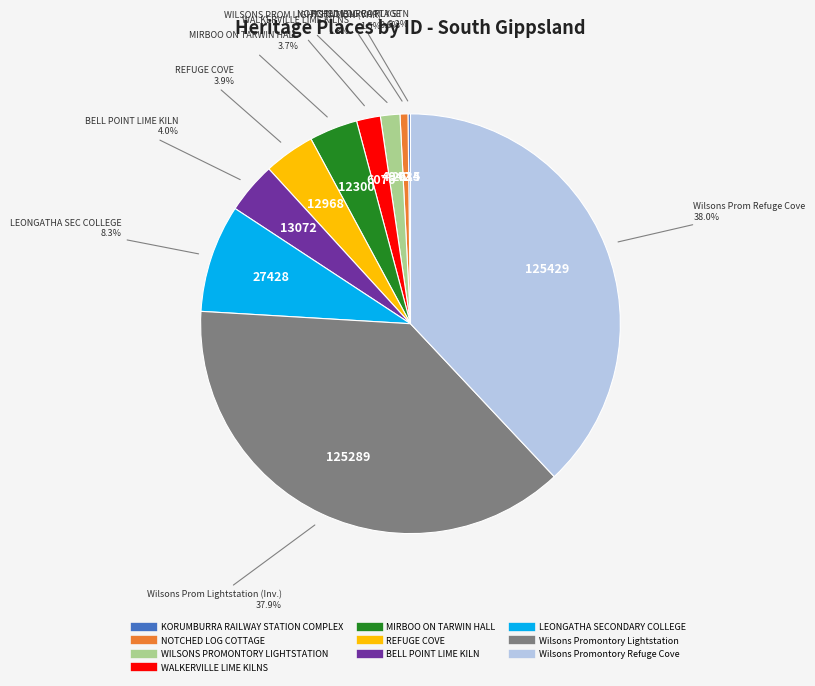

Is there a majority slice in this chart?

No